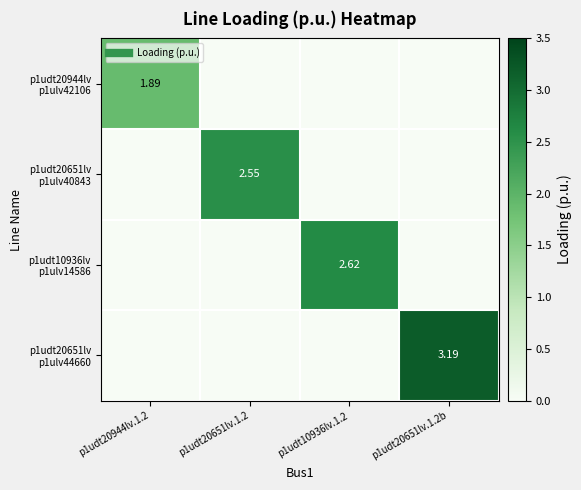

What is the average value of the p1udt20651lv p1ulv44660 series?

0.8